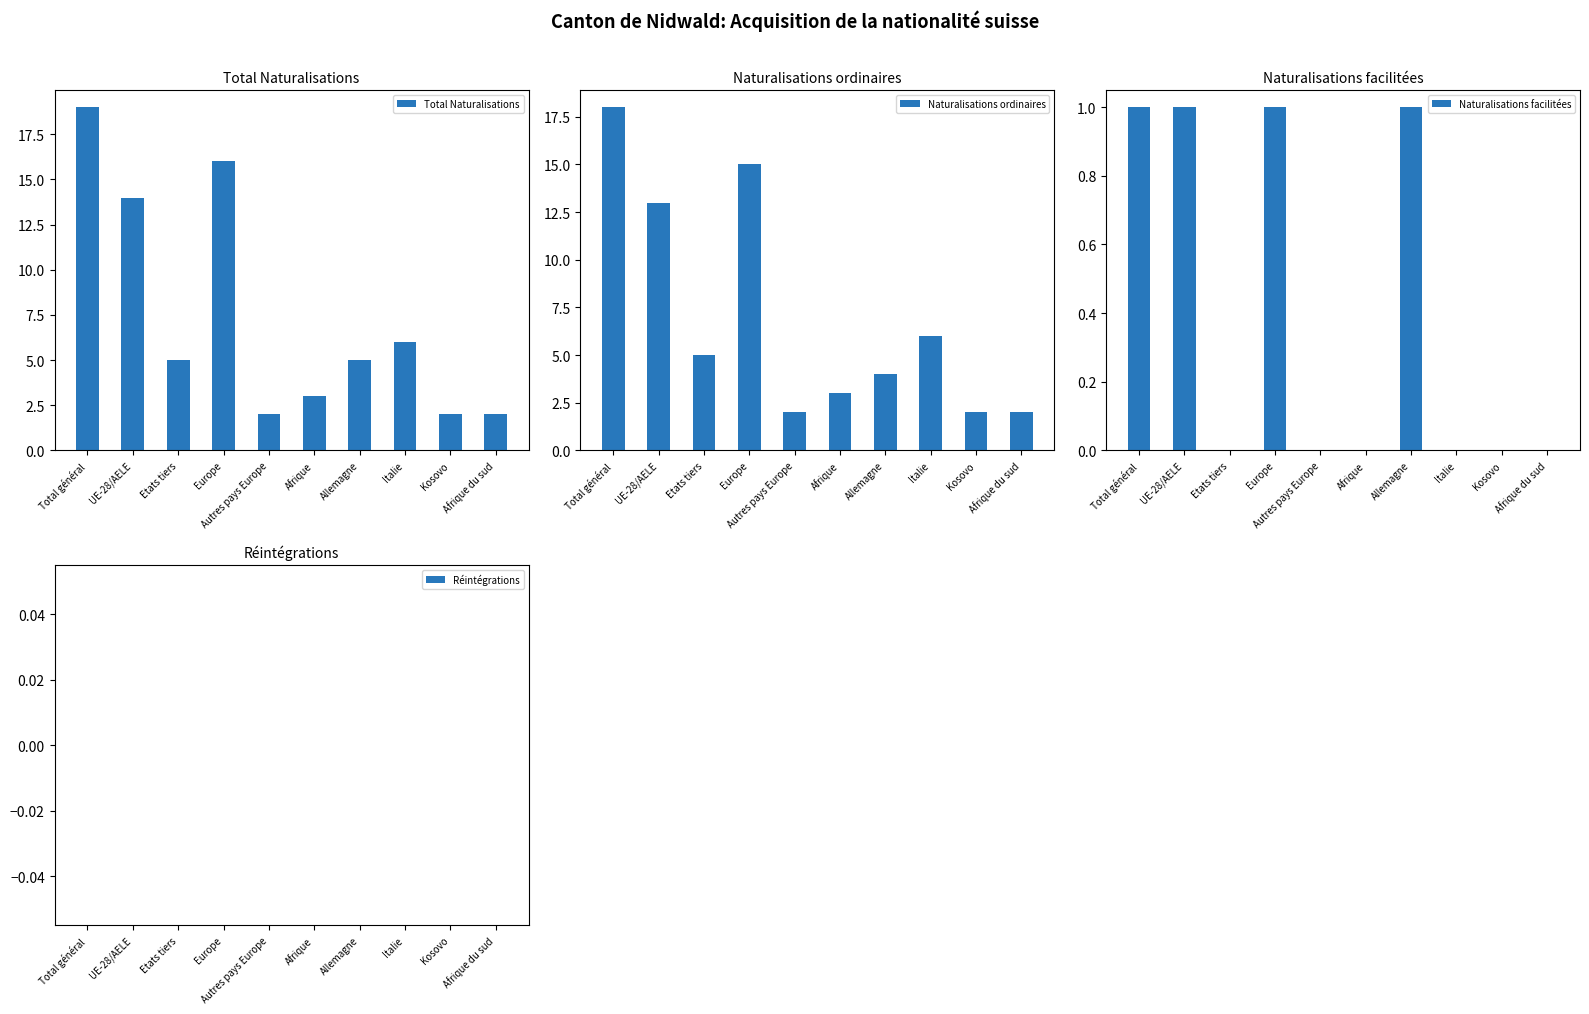

What is the difference between the Naturalisations facilitées values at Allemagne and Afrique?

1